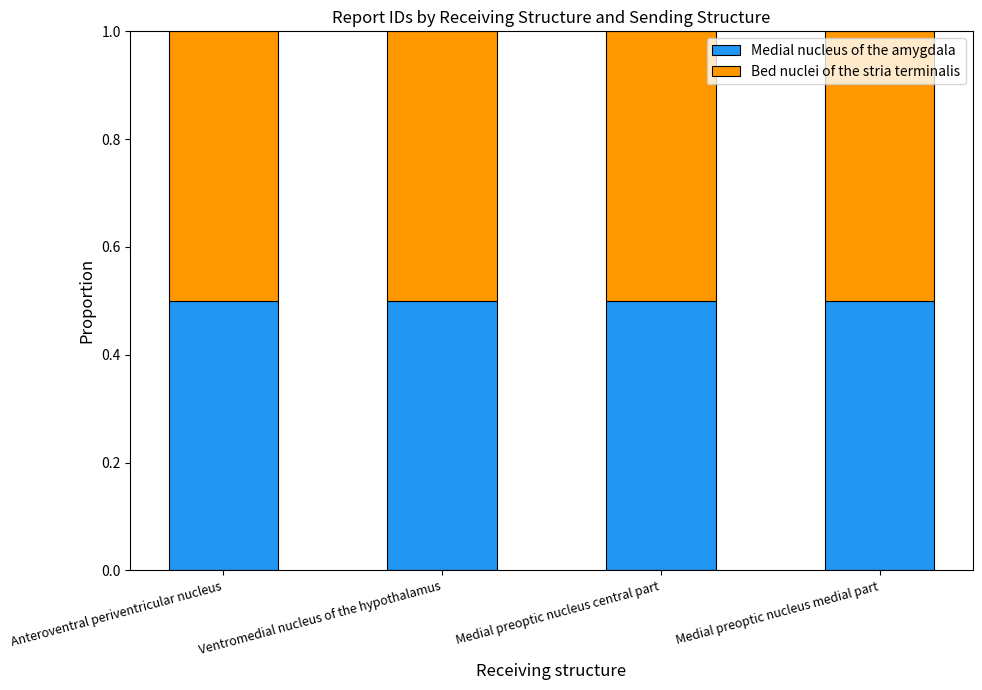

What is the value of the Medial nucleus of the amygdala bar at the 1st from the left?

0.5